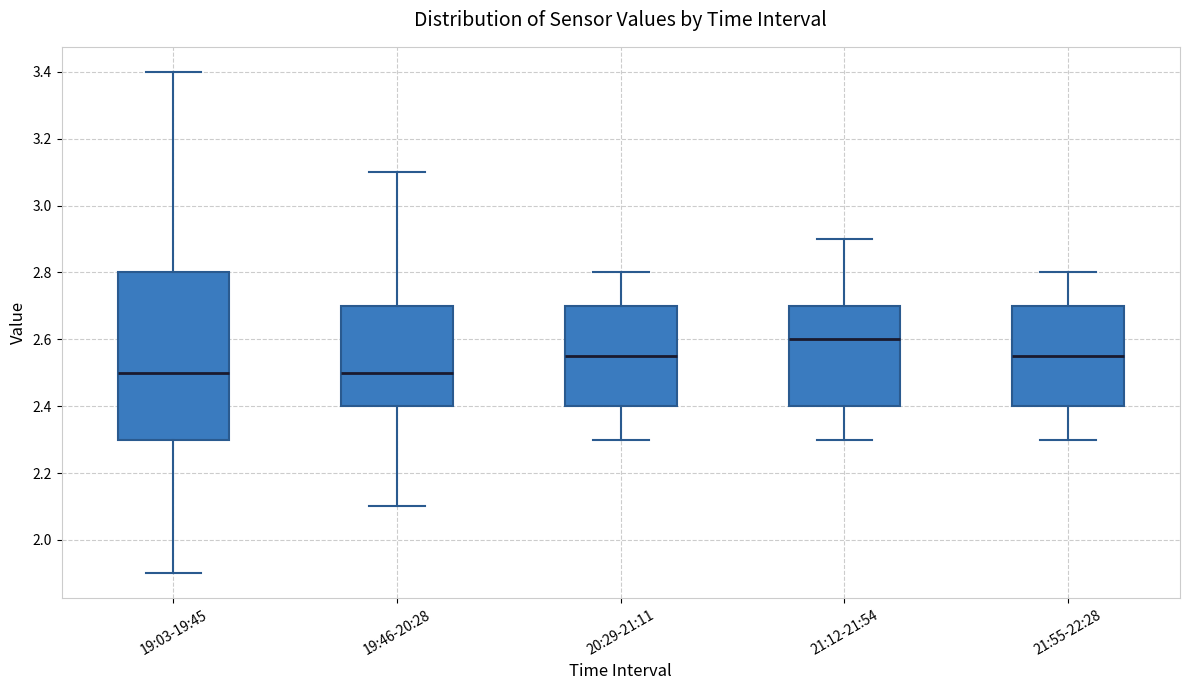

Reading left to right, transcribe this box plot: for each box, give where its median line is, the range the box spans, and where its two whiskers end, as read against the y-axis. The values are not printed on the chart, so give them approximately, as read against the axis.

19:03-19:45: median 2.50, box 2.30 to 2.80, whiskers 1.90 to 3.40
19:46-20:28: median 2.50, box 2.40 to 2.70, whiskers 2.10 to 3.10
20:29-21:11: median 2.56, box 2.40 to 2.70, whiskers 2.30 to 2.80
21:12-21:54: median 2.60, box 2.40 to 2.70, whiskers 2.30 to 2.90
21:55-22:28: median 2.56, box 2.40 to 2.70, whiskers 2.30 to 2.80